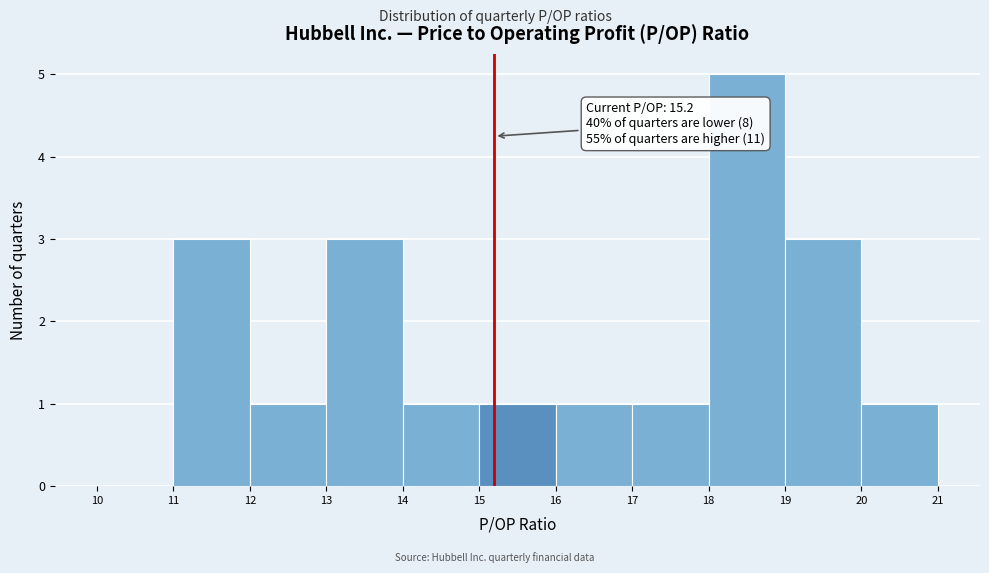

Over which range of the x-axis is the bar tallest?

18 to 19